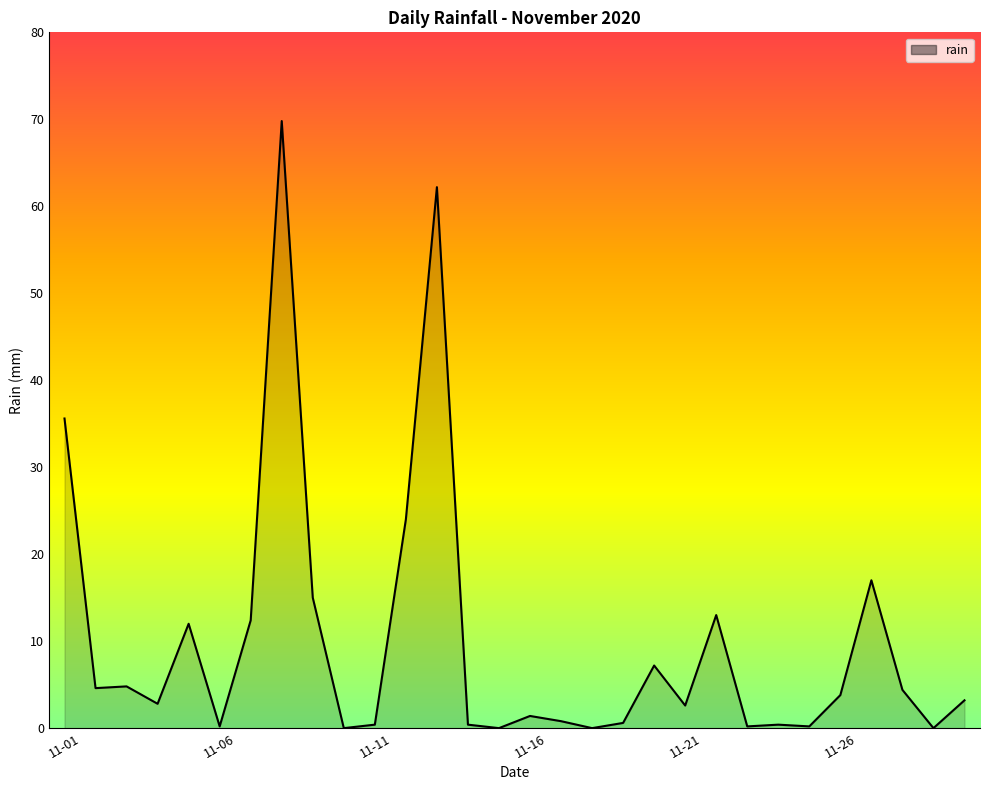

What is the maximum value shown in the chart?

69.8